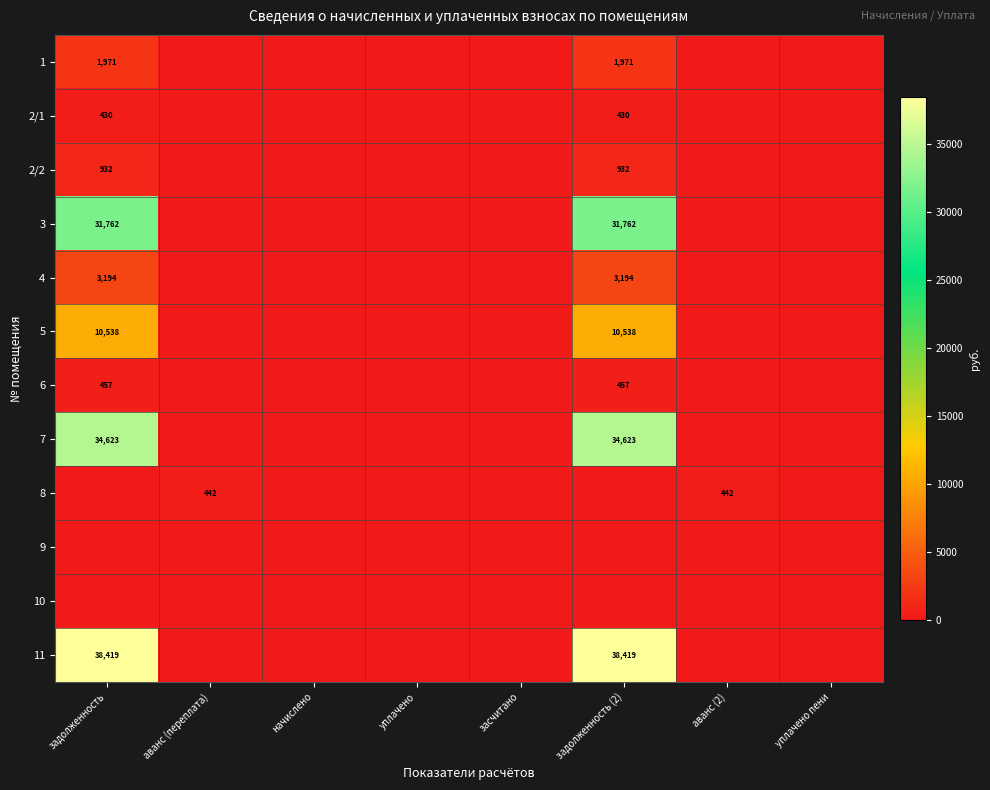

The value of 1 at задолженность (2) is 3154. True or false?

False